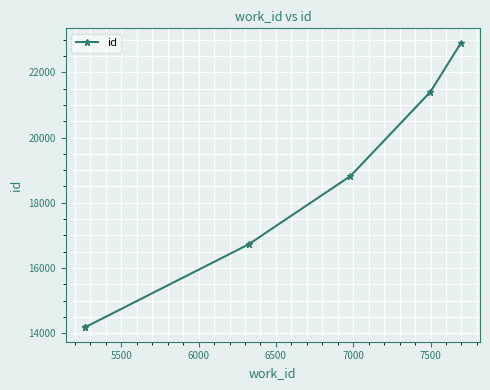

True or false: there are more than 1 points higher than both neighbors.

False